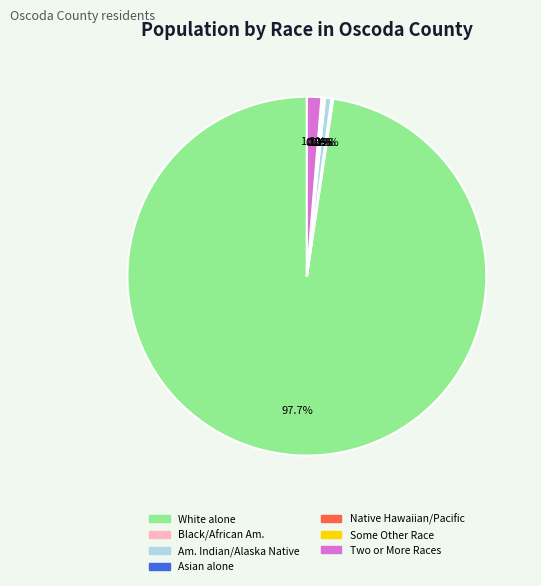

Is there a majority slice in this chart?

Yes